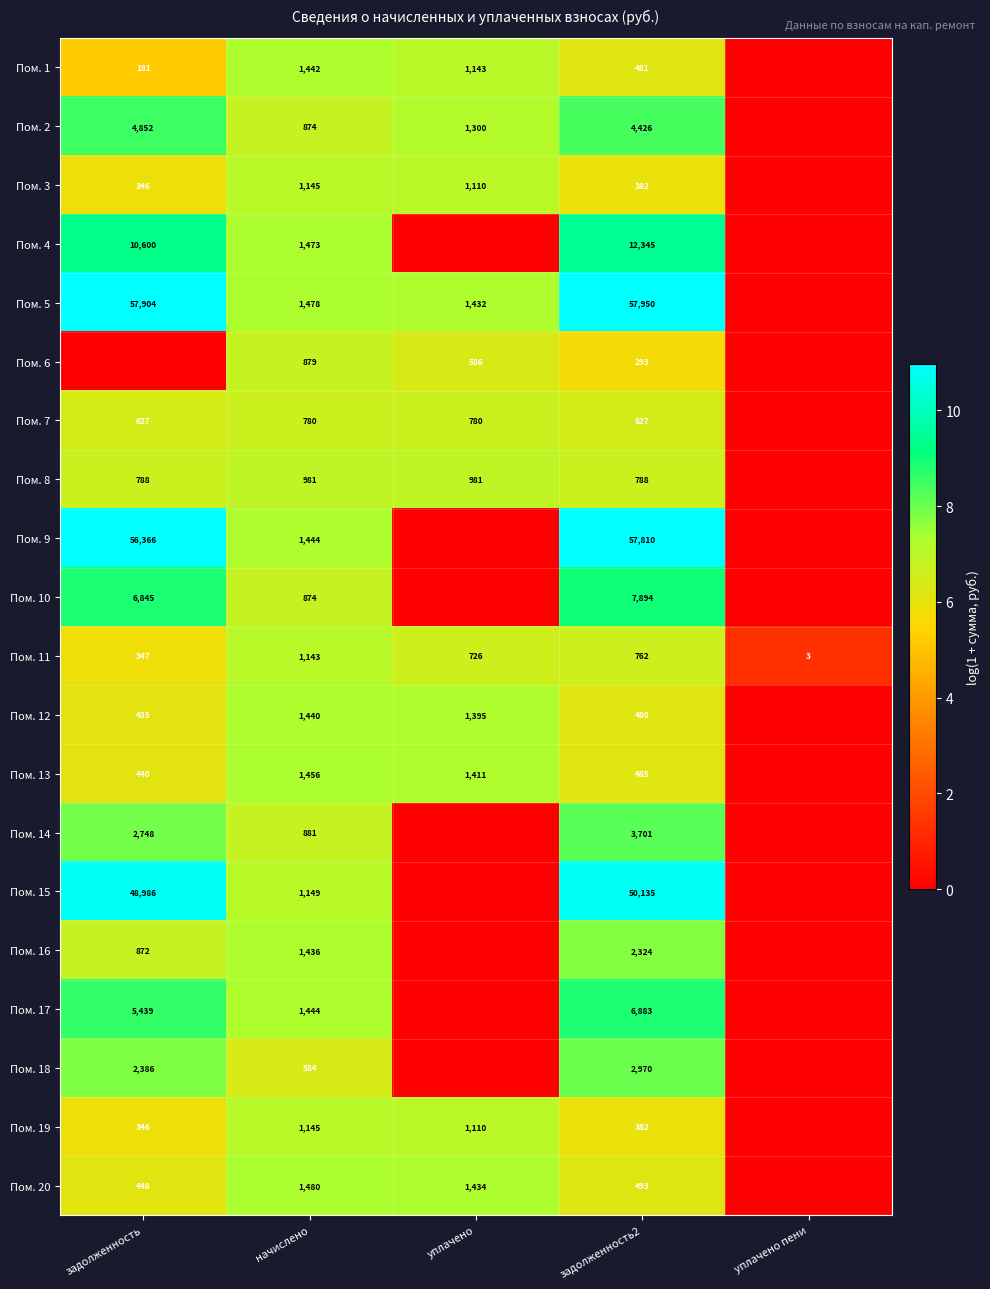

What is the difference between the Пом. 12 values at начислено and уплачено?

45